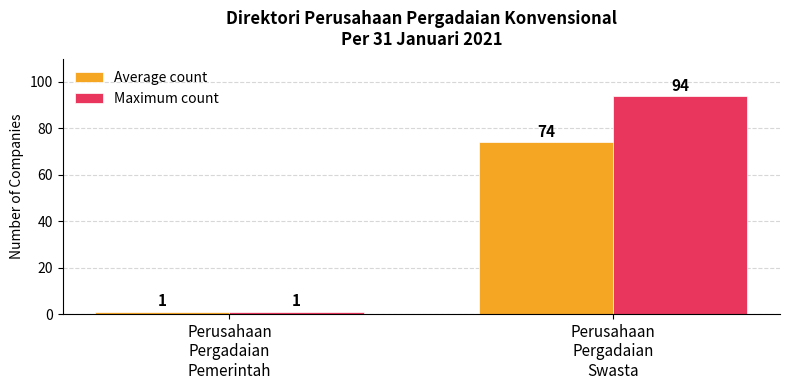

What value does the Maximum count series have at Perusahaan
Pergadaian
Swasta, to the nearest 10?

90